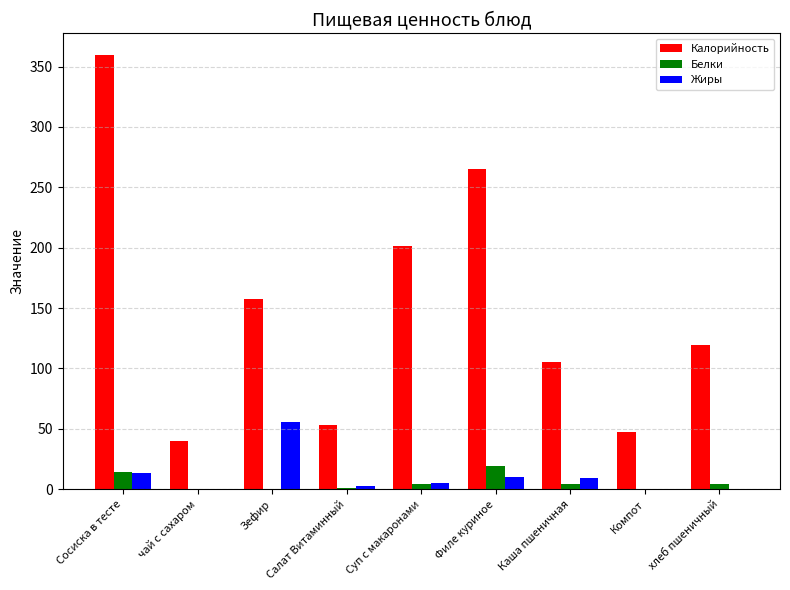

What is the maximum value for Белки?

18.9